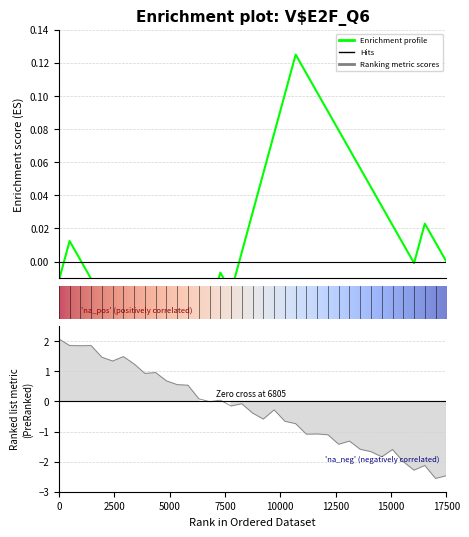

What is the maximum value shown in the chart?

2.1